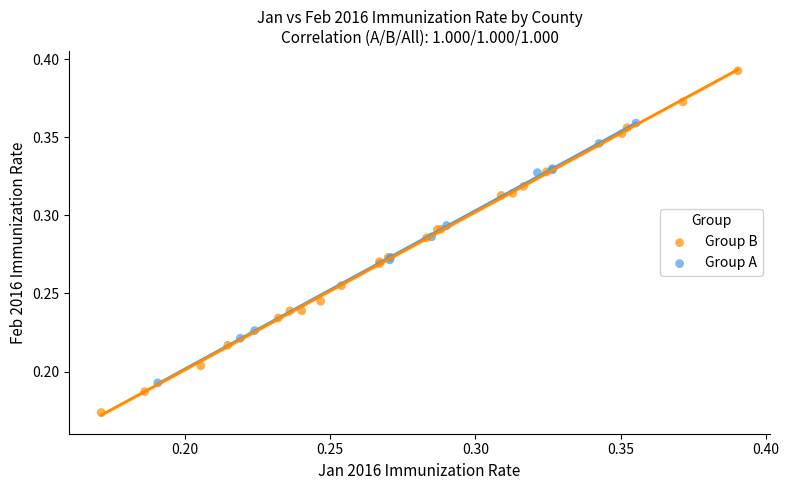

Which series has the widest spread of Y values?

Group B